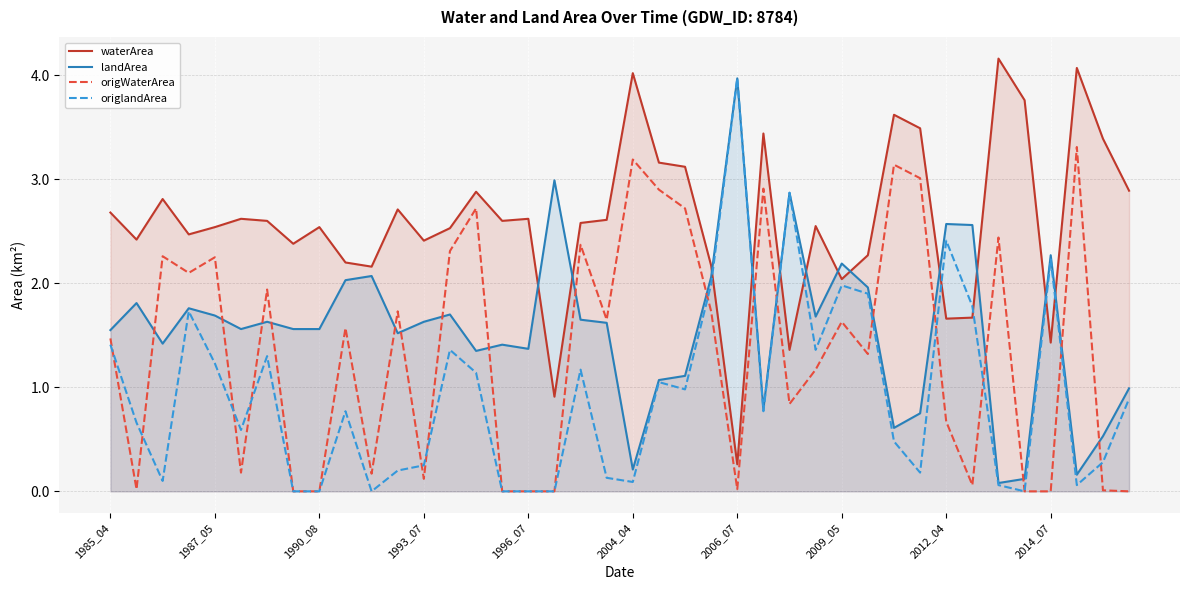

Where is waterArea nearest to the value 2?

2009_05